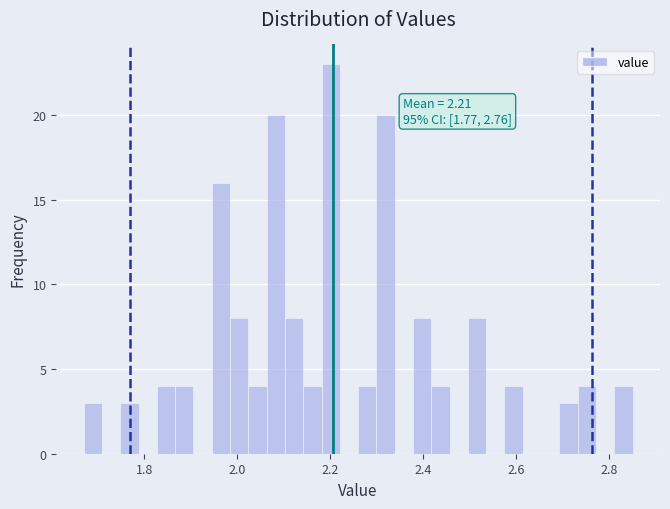

Around what value on the x-axis is the tallest bar? Give the approximate position of its centre, as read against the axis.

2.20